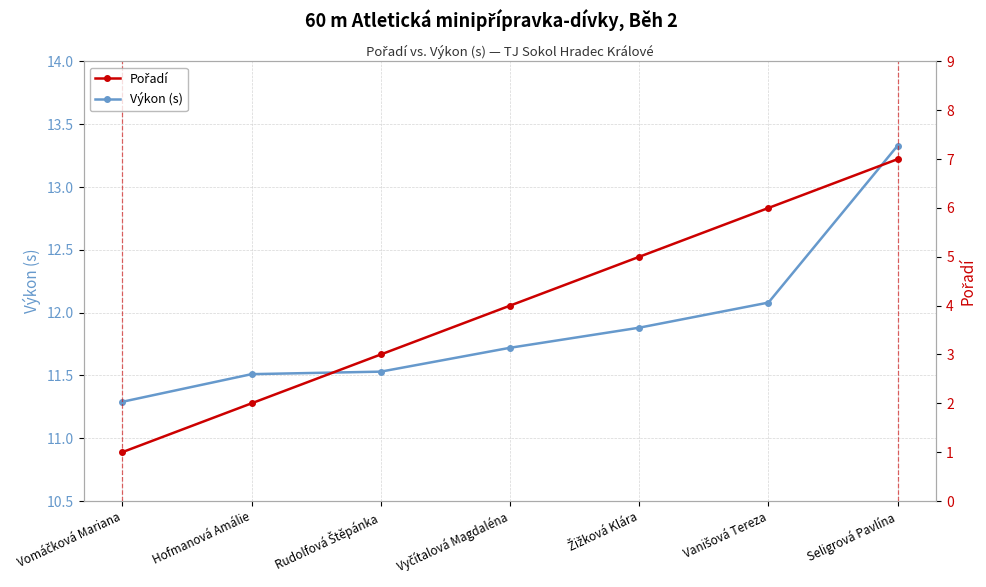

True or false: Výkon (s) and Pořadí cross at least once.

False